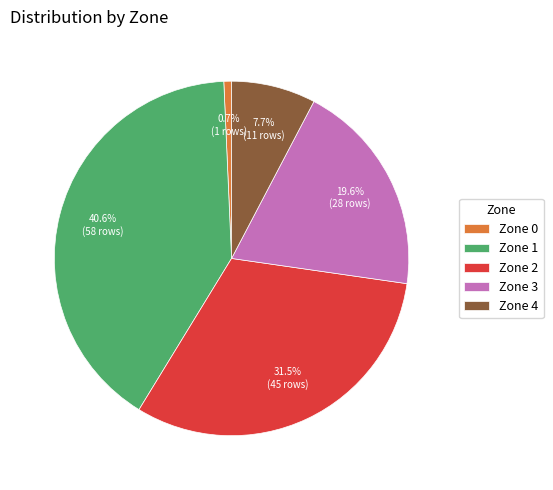

Count the number of slices in the pie.

5